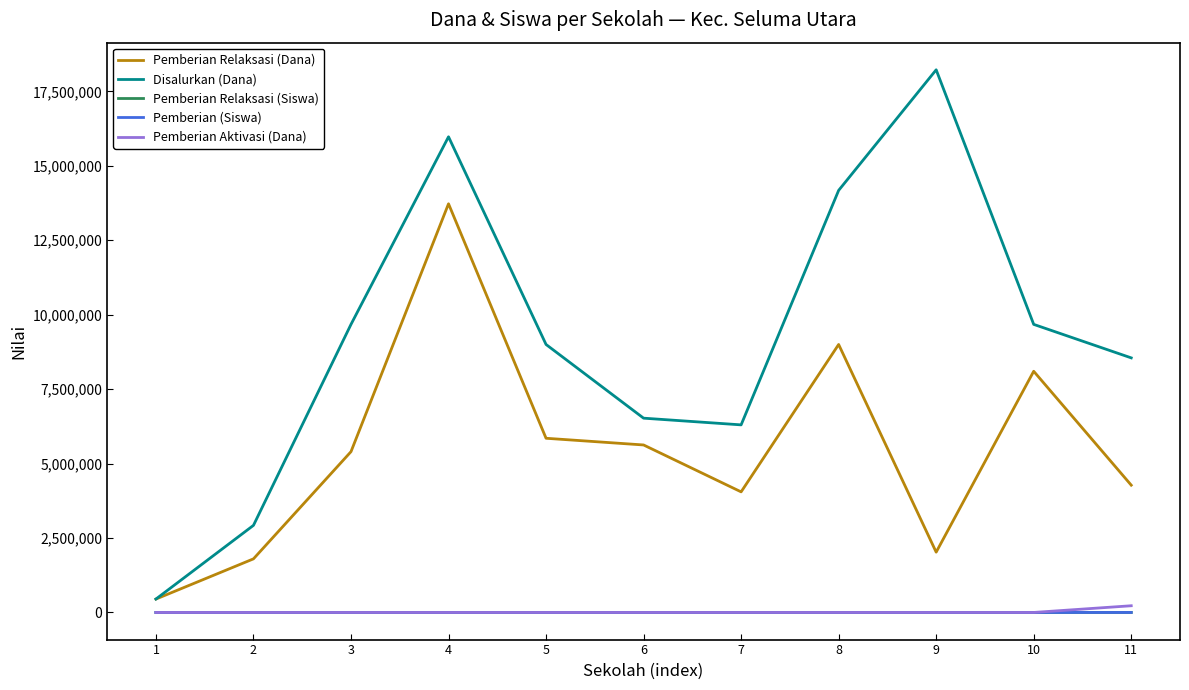

Which label corresponds to the largest value in the chart?

9